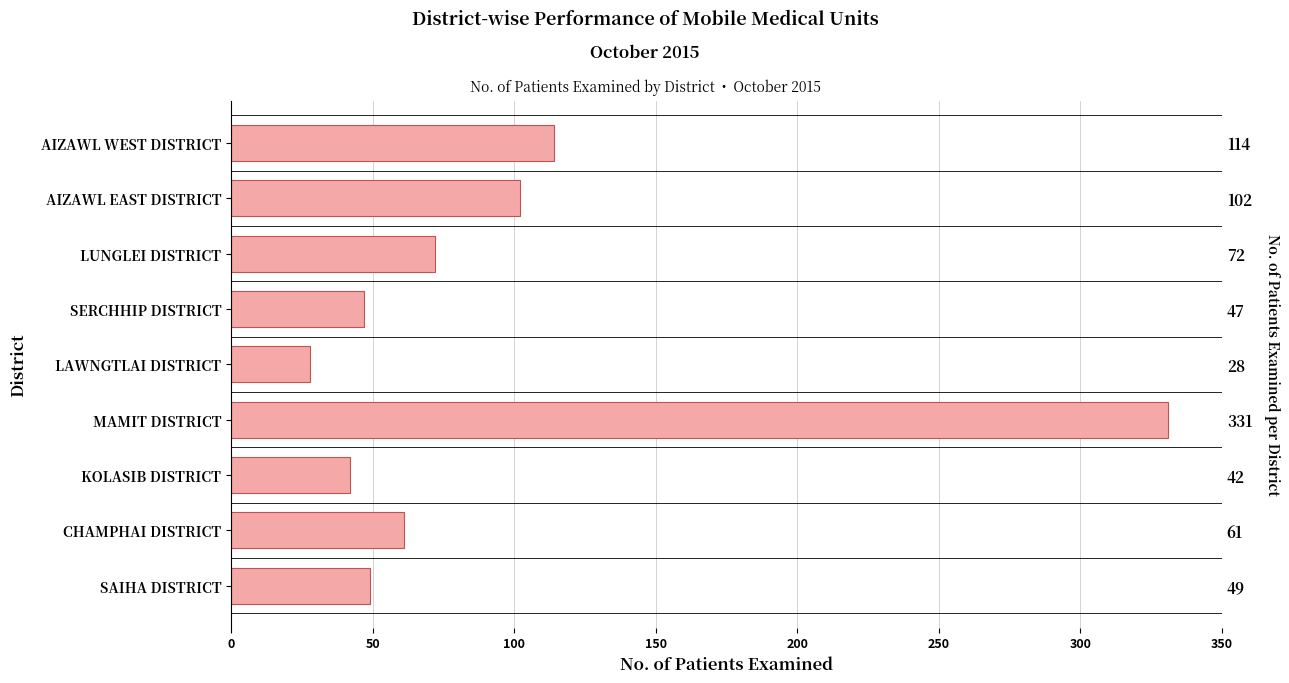

Are the bars grouped side by side (vs. stacked)?

No